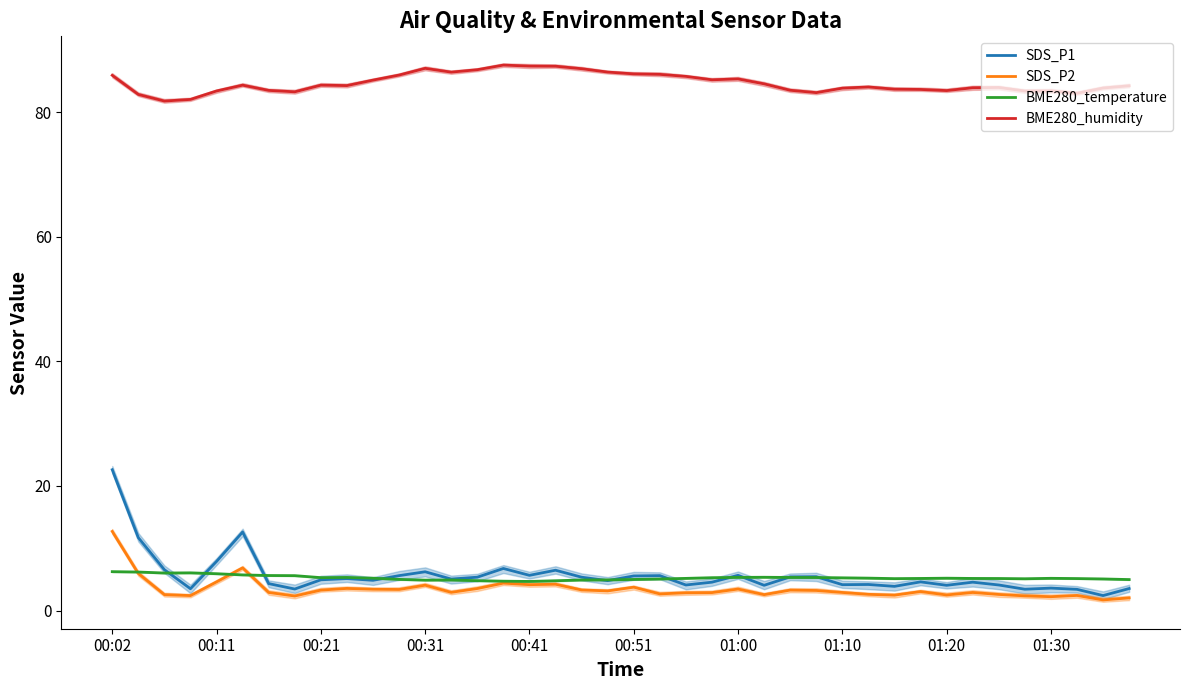

What is the highest value of the SDS_P2 series?

12.7